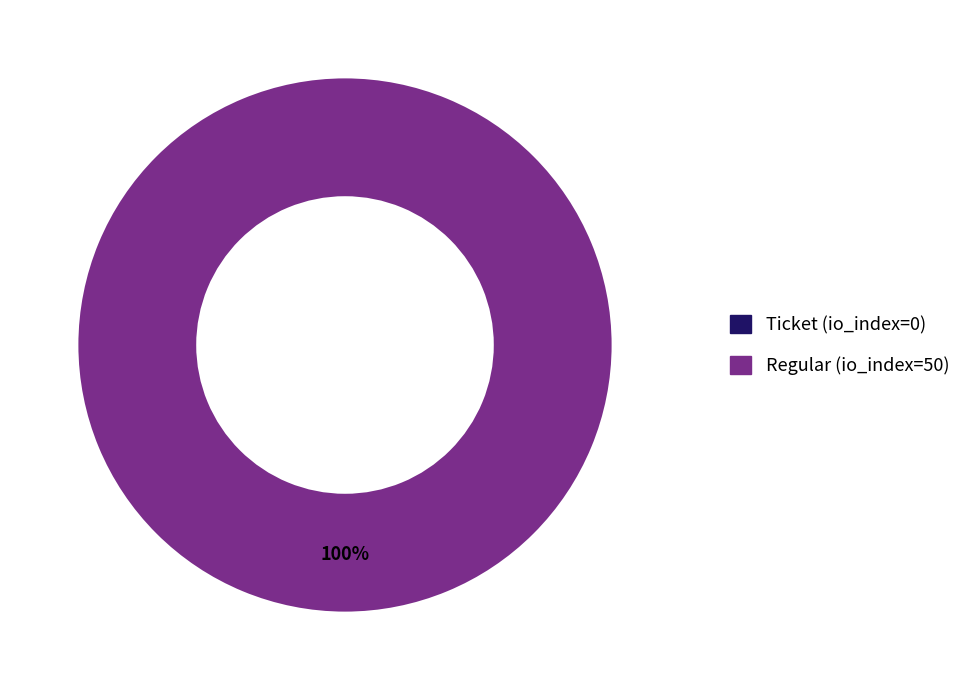

Between Regular (io_index=50) and Ticket (io_index=0), which is larger?

Regular (io_index=50)